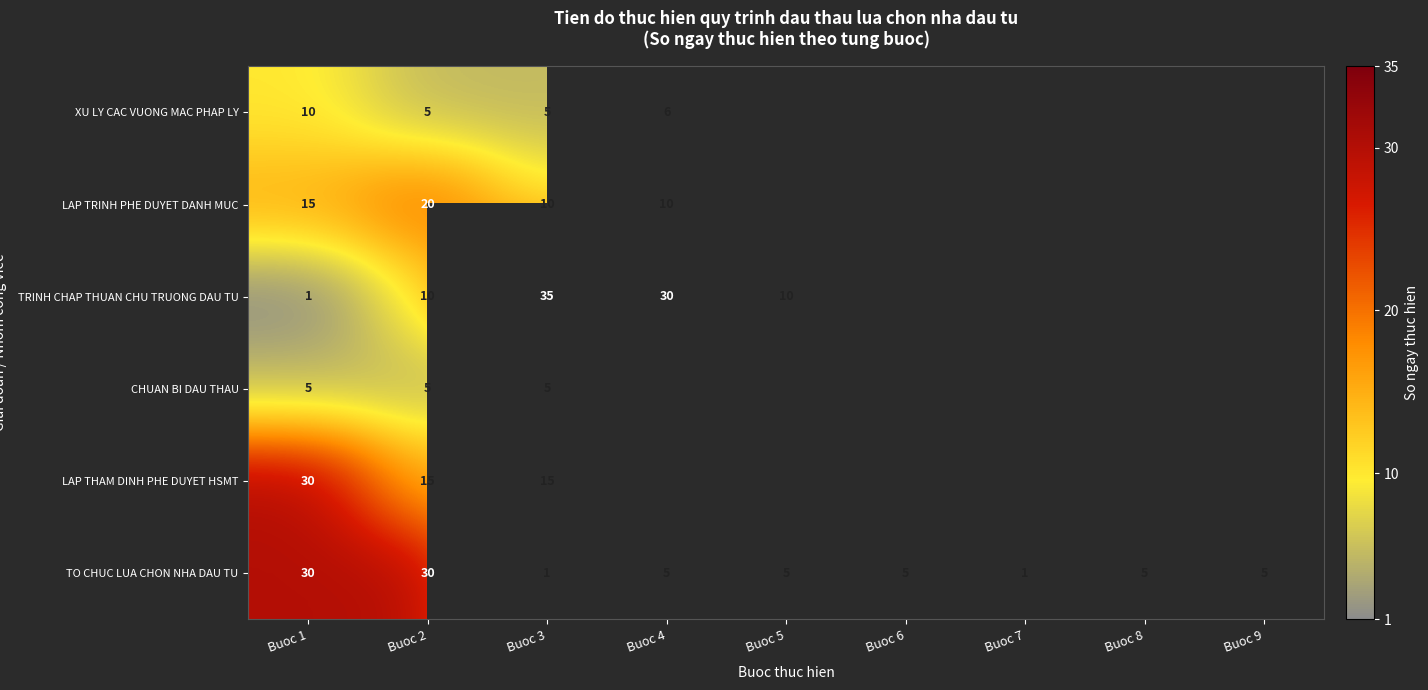

Where does the TO CHUC LUA CHON NHA DAU TU series first go above 5?

Buoc 1